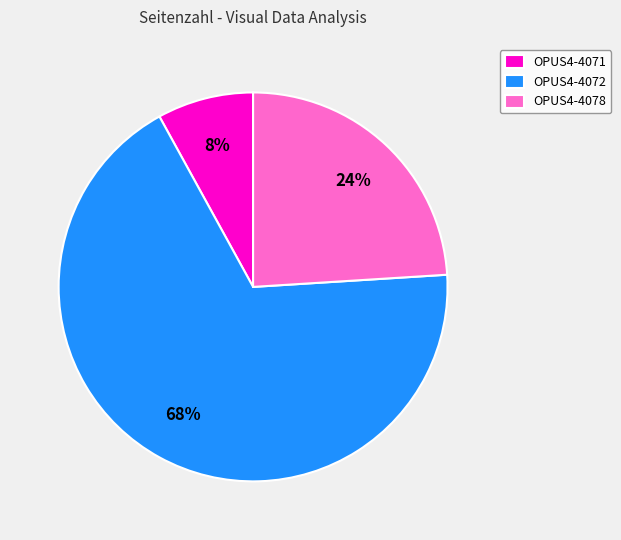

To the nearest percent, what portion does OPUS4-4072 represent?

68%